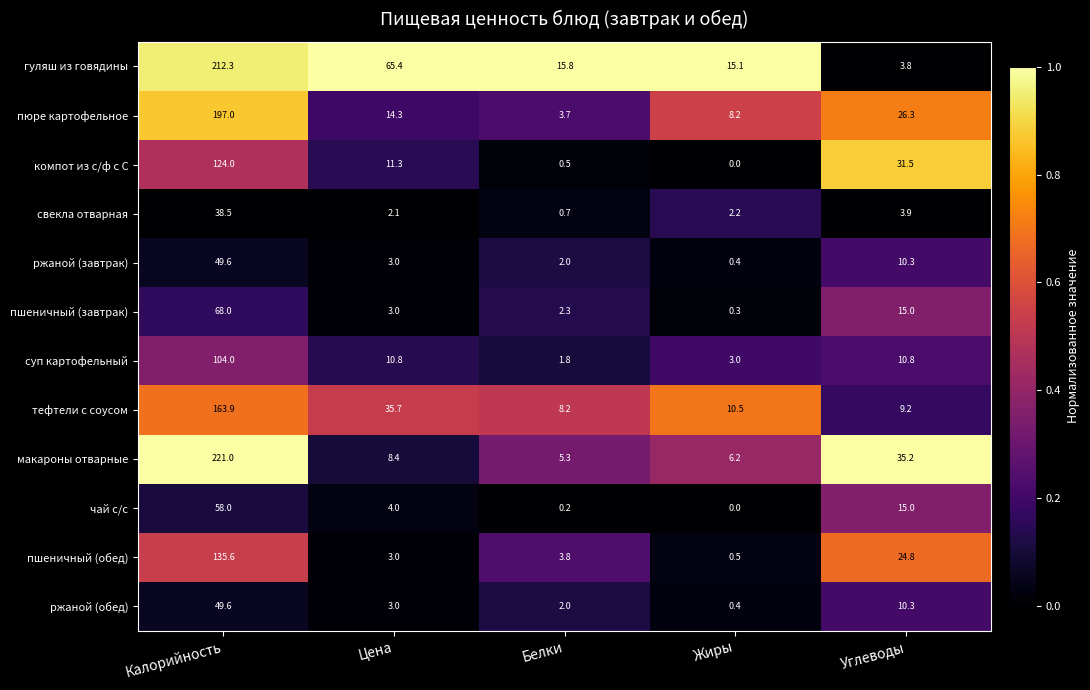

List the labels in order of свекла отварная value, largest first.

Калорийность, Углеводы, Жиры, Цена, Белки